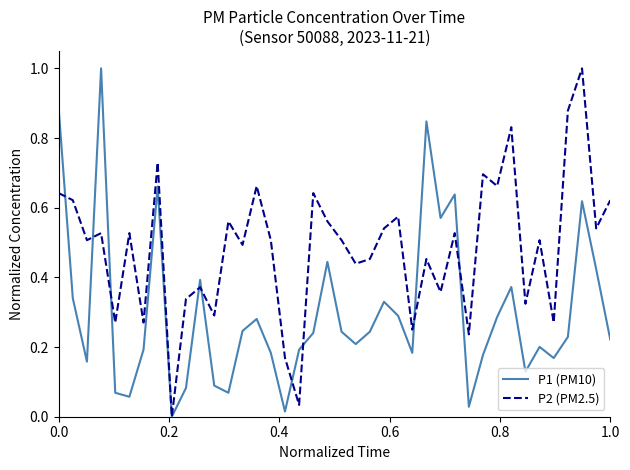

What is the maximum value for P2 (PM2.5)?

1.0